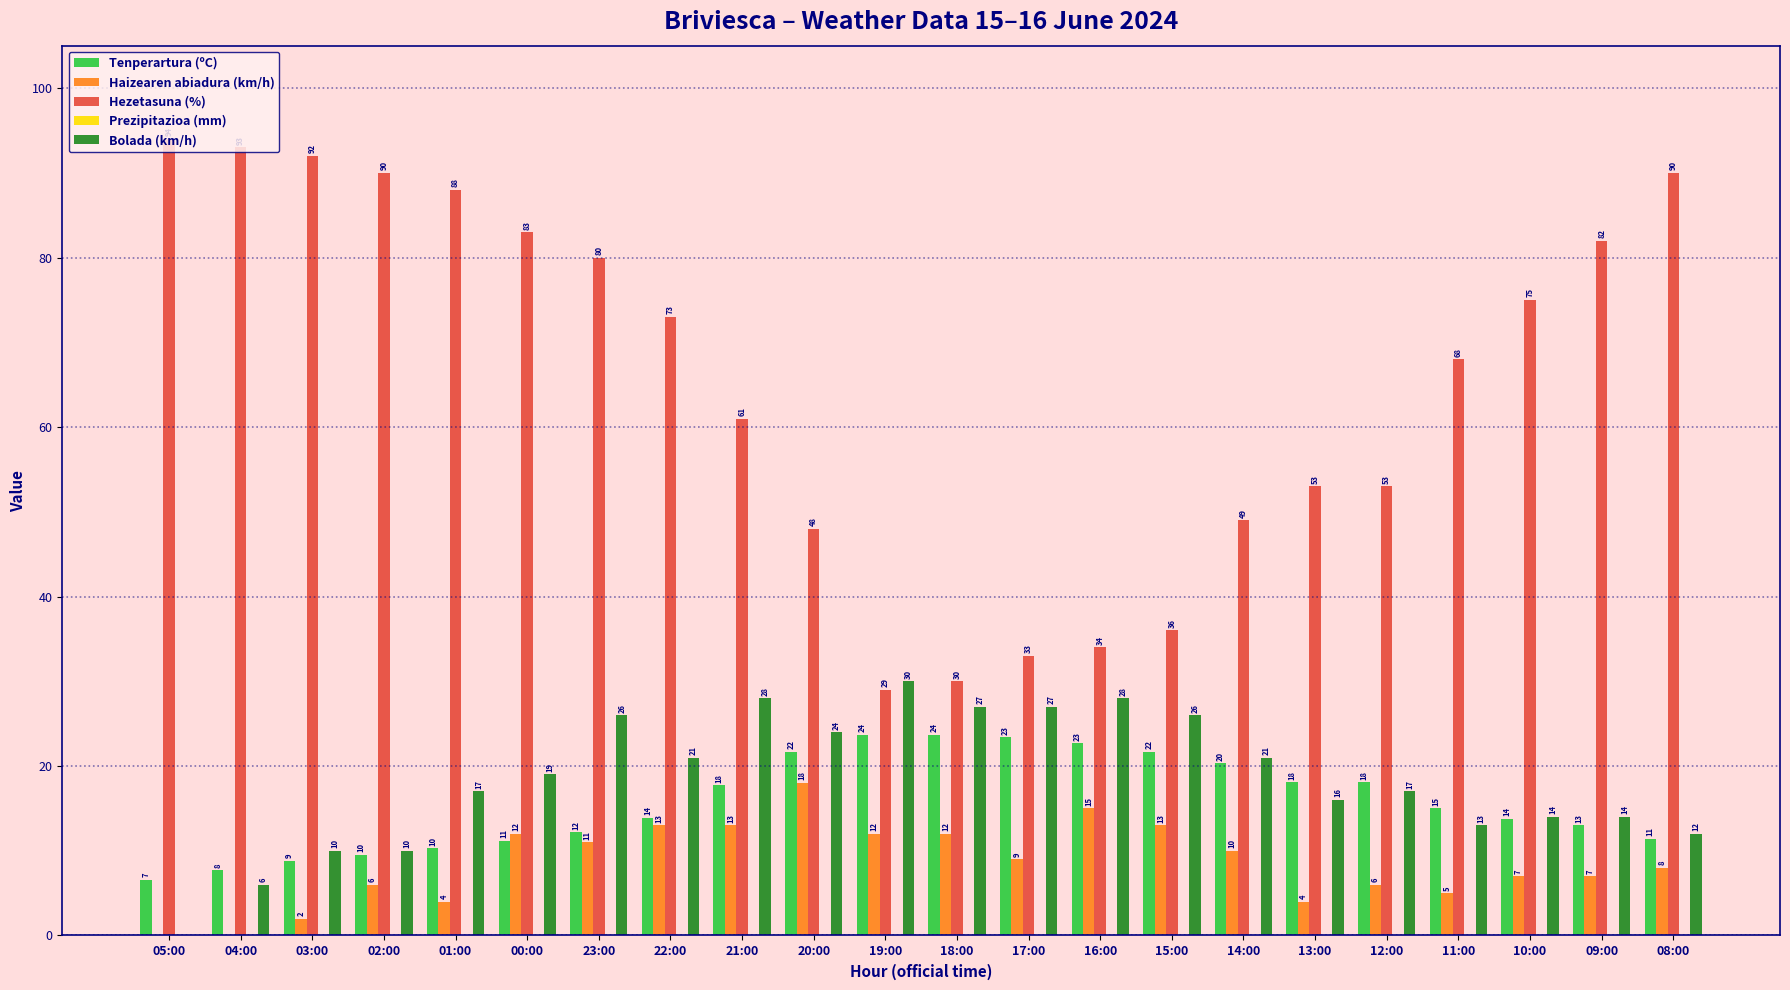

What is the difference between the Hezetasuna (%) values at 20:00 and 09:00?

34.0